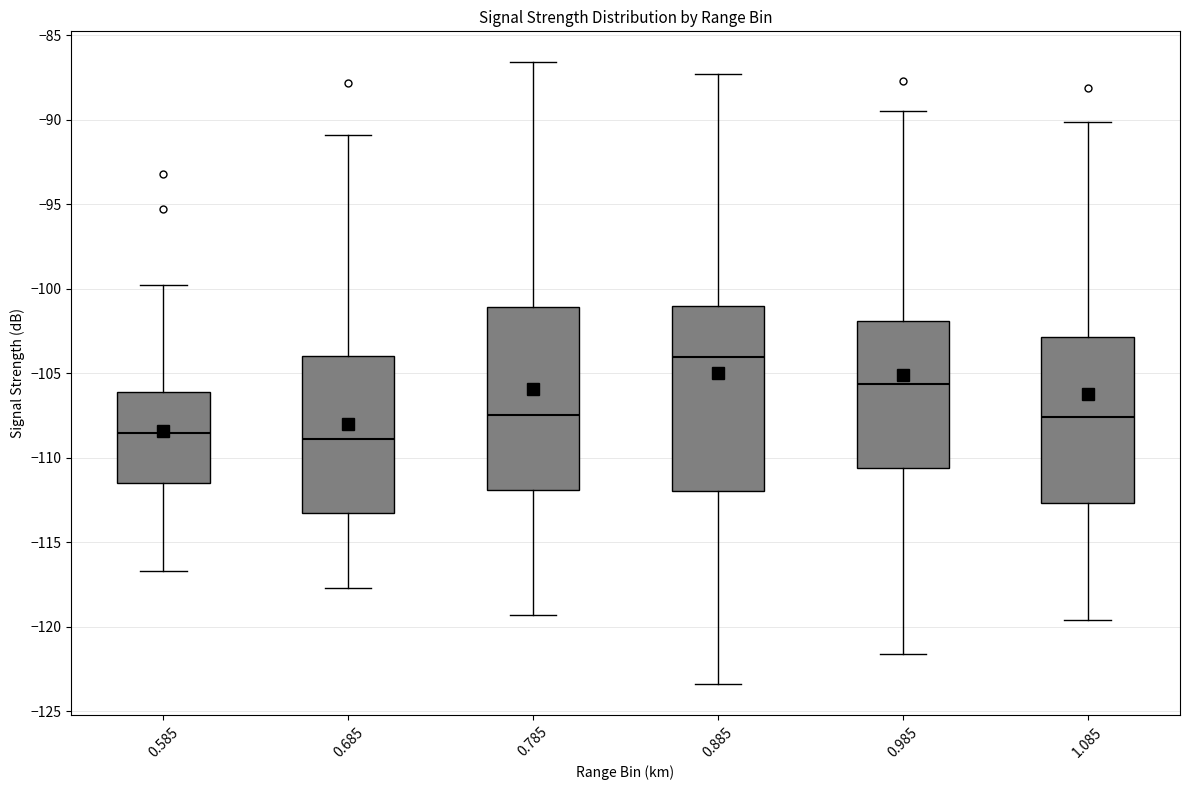

Reading left to right, transcribe this box plot: for each box, give where its median line is, the range the box spans, and where its two whiskers end, as read against the y-axis. The values are not printed on the chart, so give them approximately, as read against the axis.

0.585: median -108.5, box -111.5 to -106.0, whiskers -116.5 to -100.0
0.685: median -109.0, box -113.5 to -104.0, whiskers -117.5 to -91.0
0.785: median -107.5, box -112.0 to -101.0, whiskers -119.5 to -86.5
0.885: median -104.0, box -112.0 to -101.0, whiskers -123.5 to -87.5
0.985: median -105.5, box -110.5 to -102.0, whiskers -121.5 to -89.5
1.085: median -107.5, box -112.5 to -103.0, whiskers -119.5 to -90.0